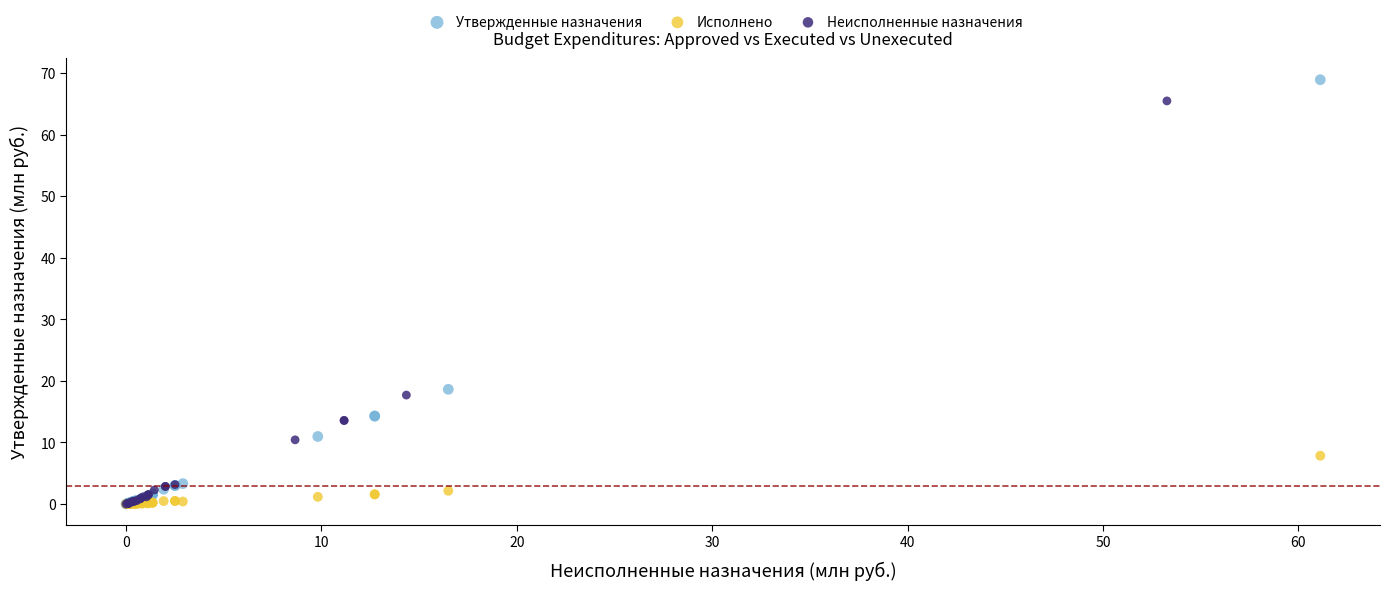

Which series reaches the maximum Y coordinate?

Утвержденные назначения